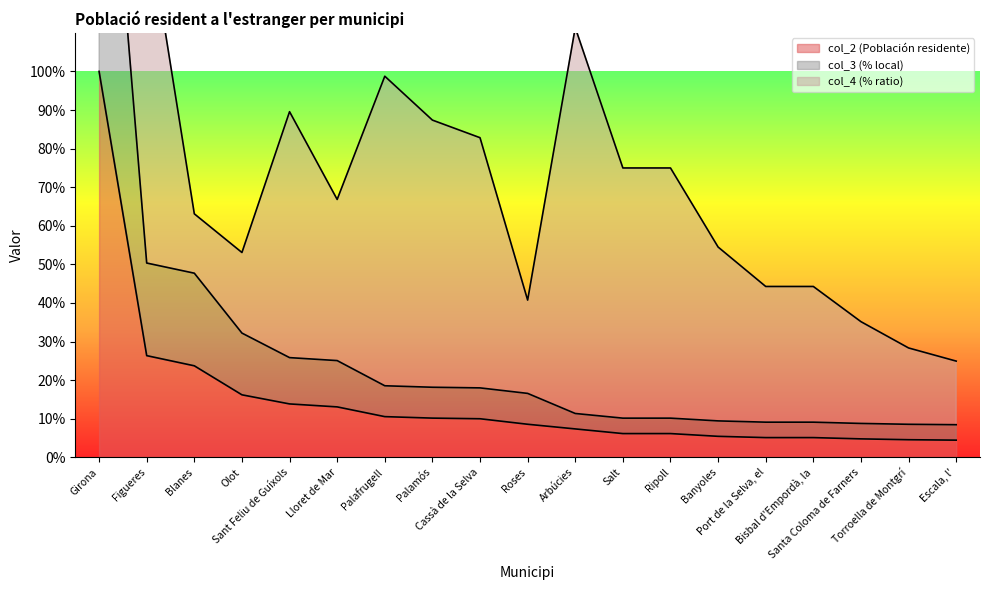

How many values in the col_3 (% local) series exceed 16?

10